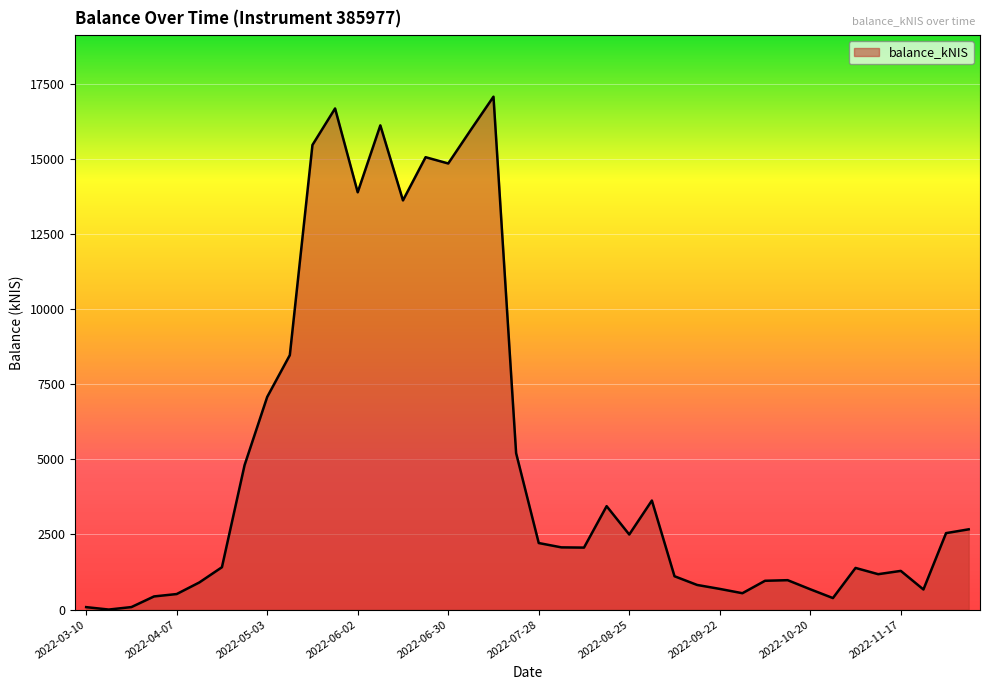

What is the difference between the maximum and minimum values?

17079.9